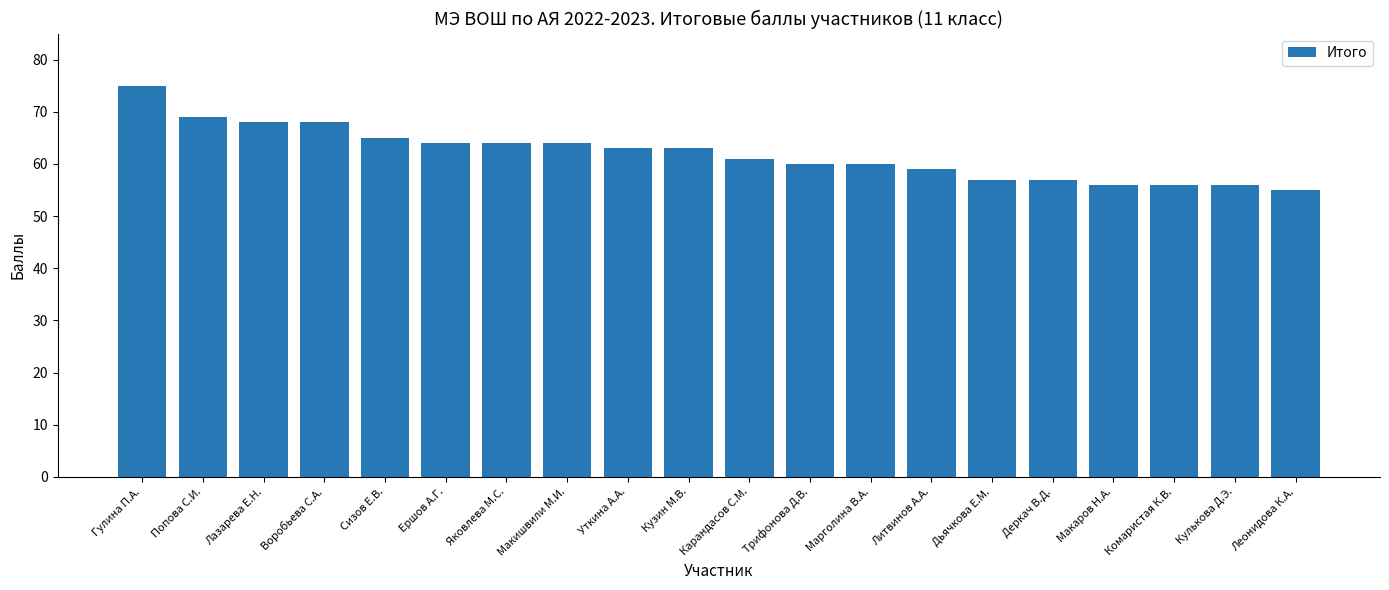

What value does the data have at Сизов Е.В.?

65